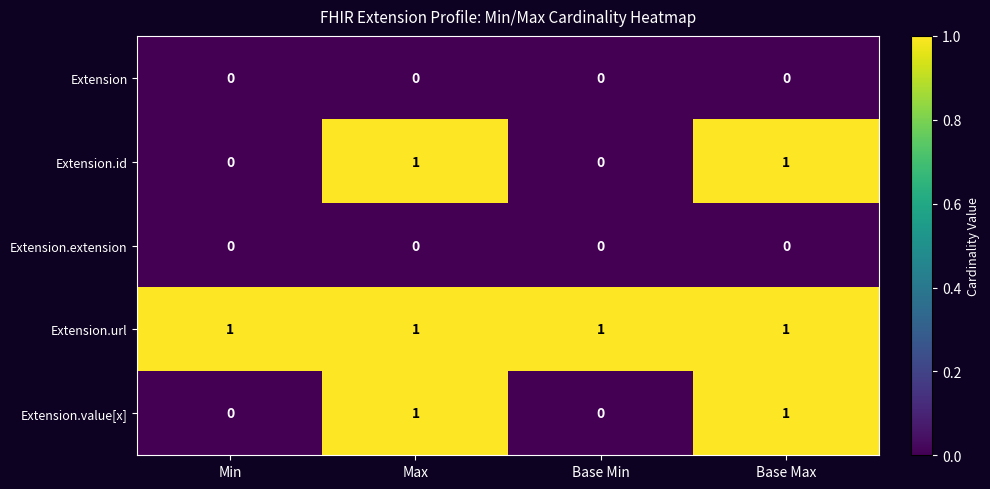

True or false: Extension.extension has a value of 0 at Base Min.

True